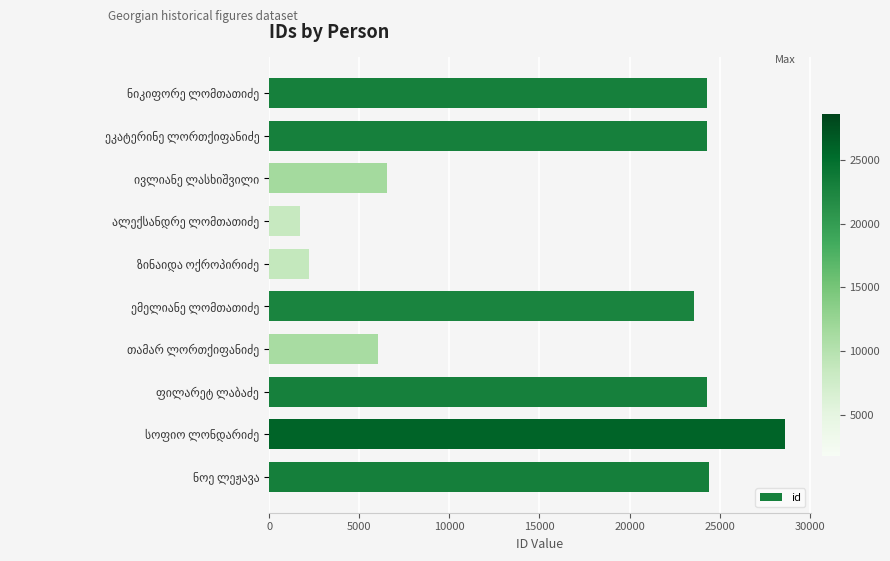

What is the value of the 3rd bar from the top?

6536